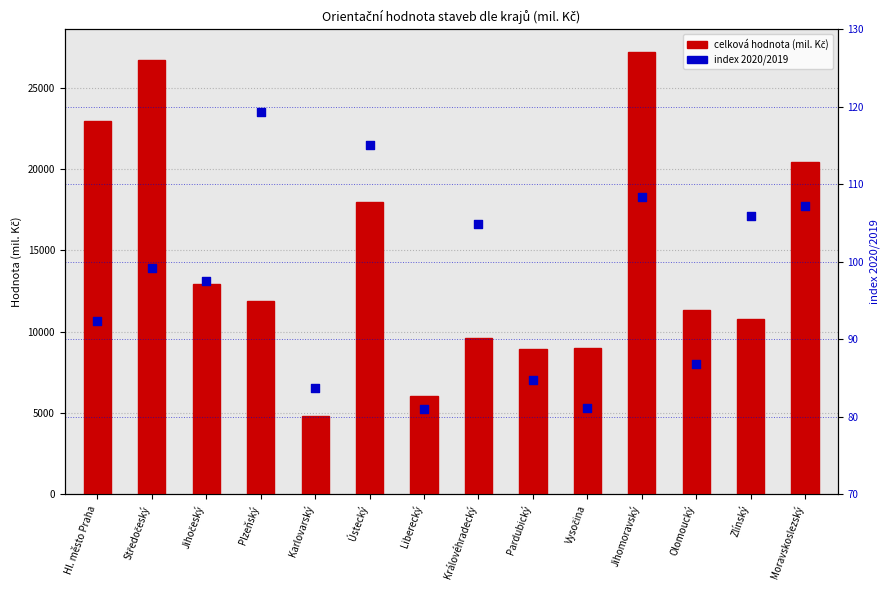

What is the change in value from Královéhradecký to Jihomoravský?

+3.5